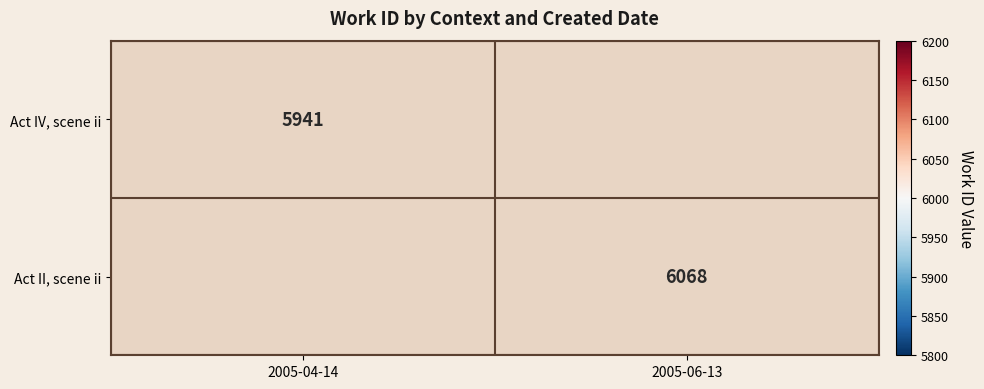

Is it true that Act II, scene ii equals 3085.1 at 2005-06-13?

False